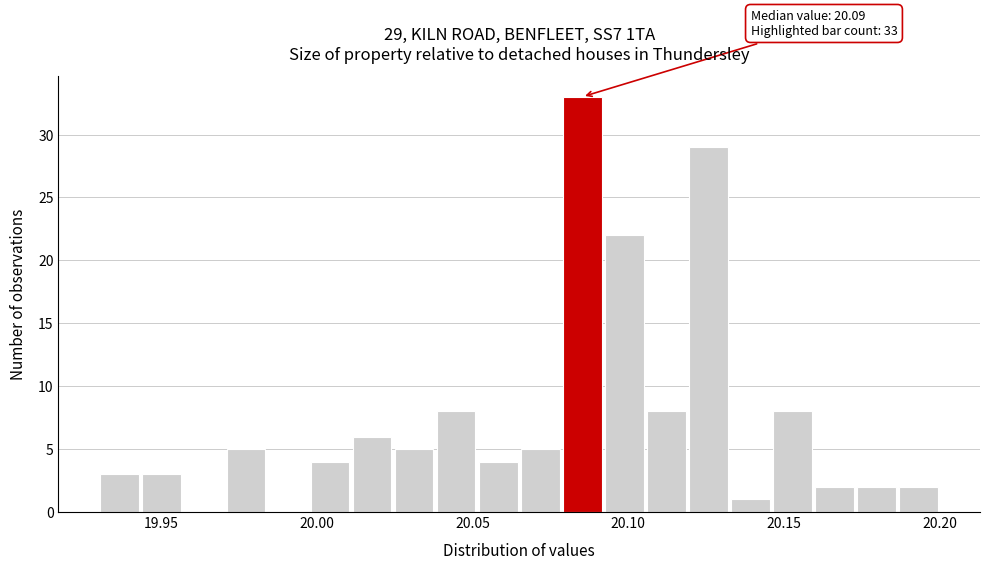

Read against the x-axis, roughly where is the centre of the tallest bar?

20.085